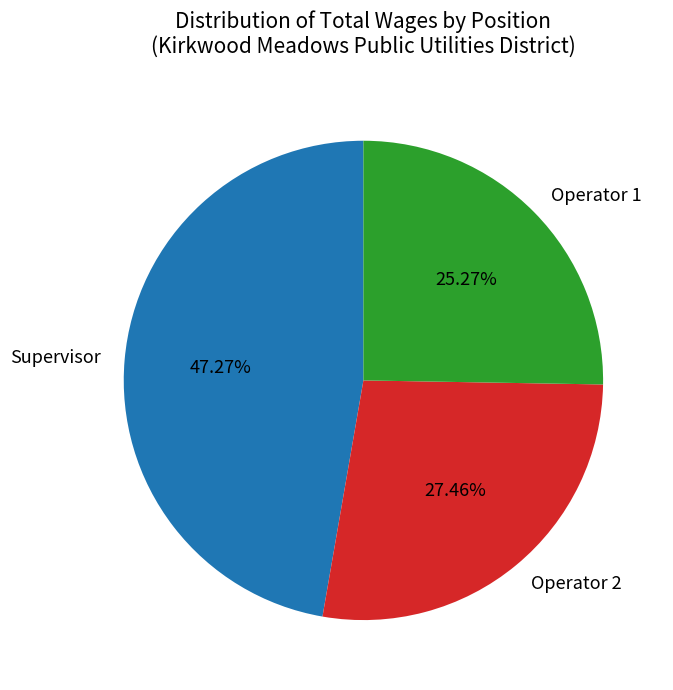

Is it true that Supervisor is 33% of the pie?

False